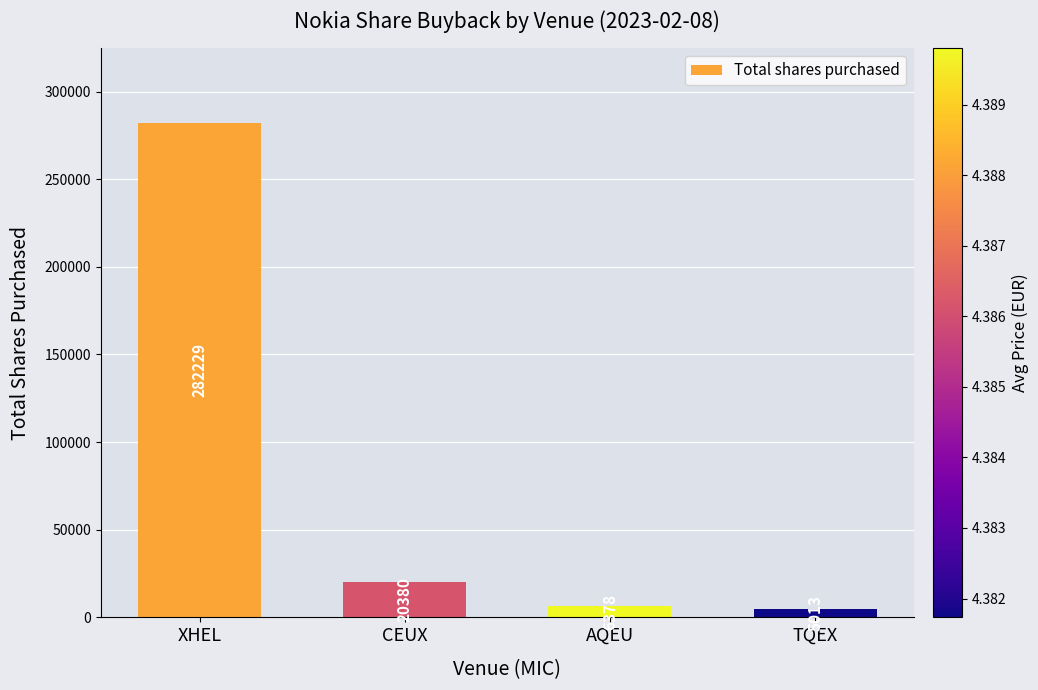

What is the label of the 2nd bar from the left?

CEUX